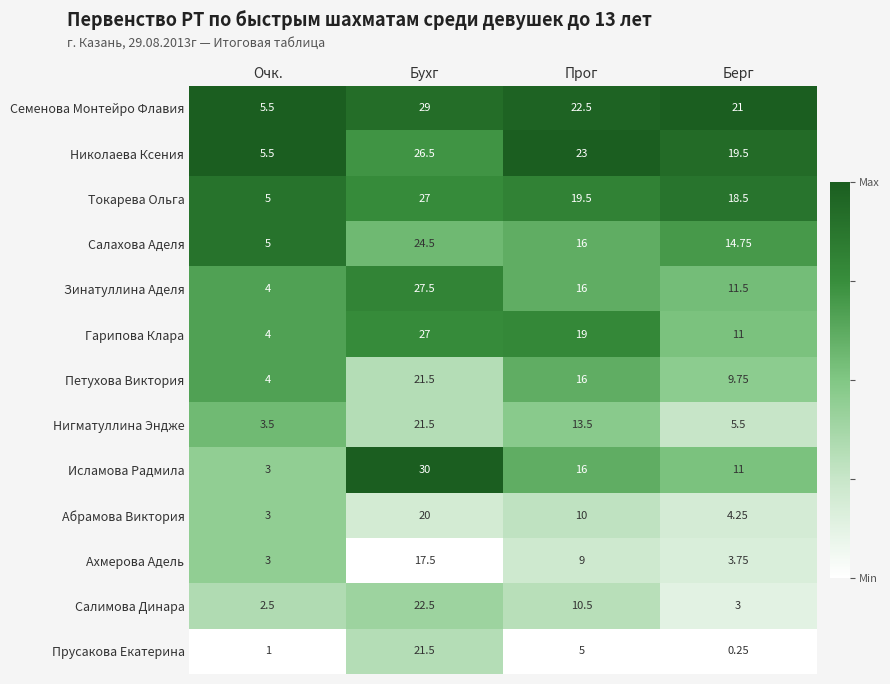

Which series has the widest spread of values?

Исламова Радмила